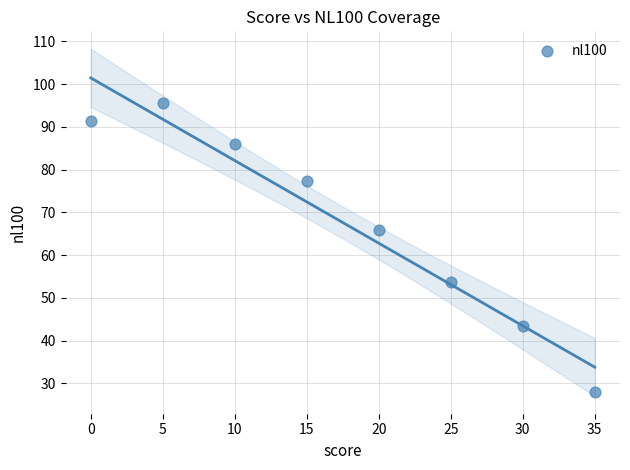

What is the average Y value?

67.6